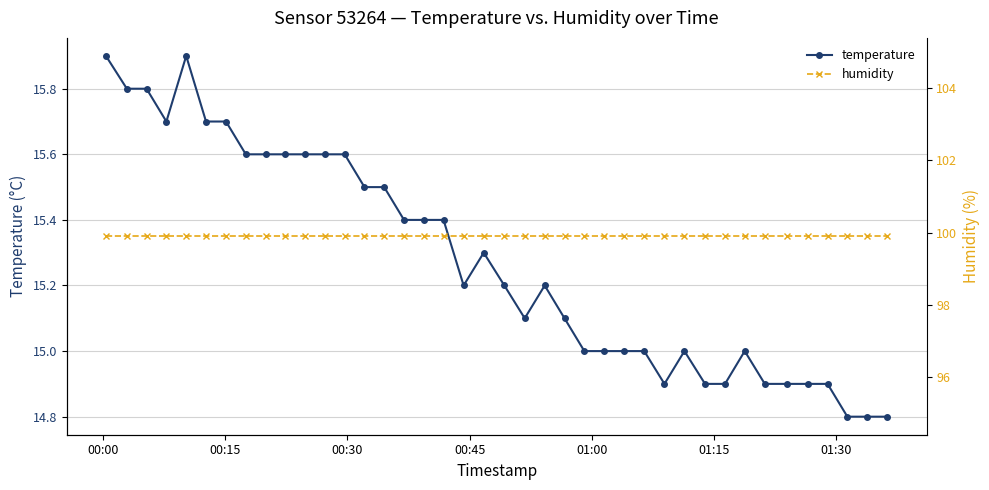

True or false: humidity and temperature intersect in this chart.

False